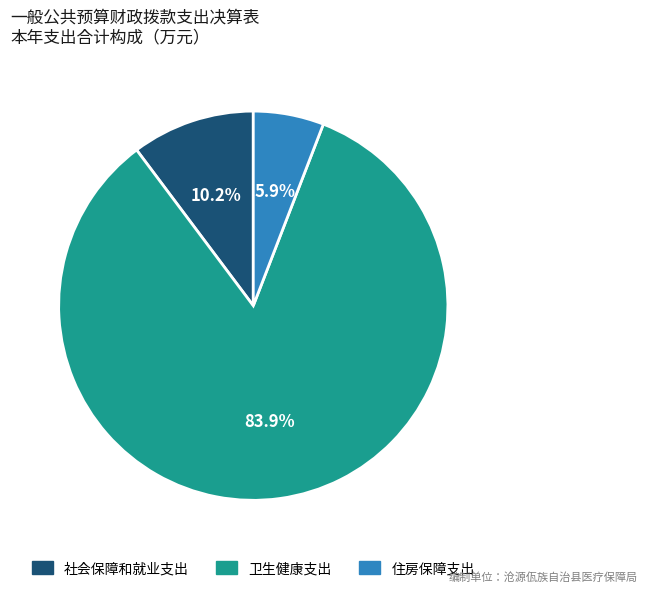

To the nearest percent, what percentage of the pie is 卫生健康支出?

84%